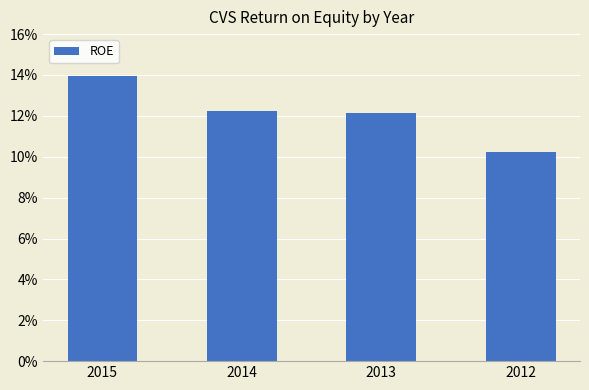

At which category does the chart reach its minimum across all series?

2012